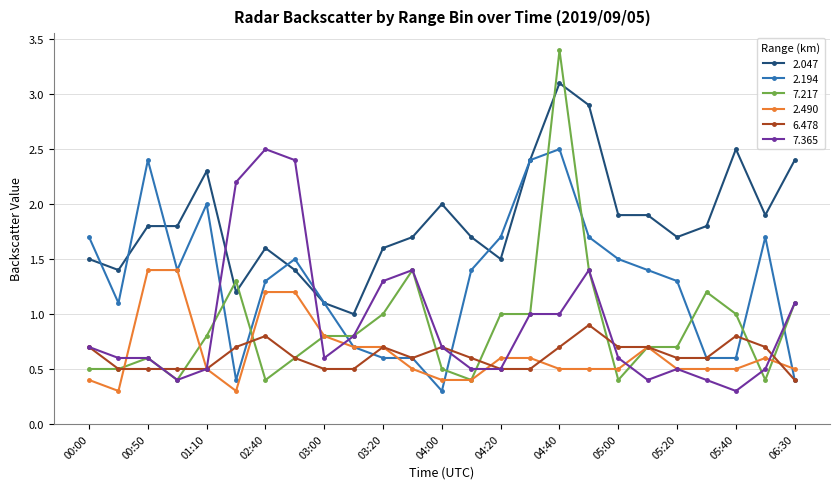

True or false: 2.194 and 7.365 cross at least once.

True